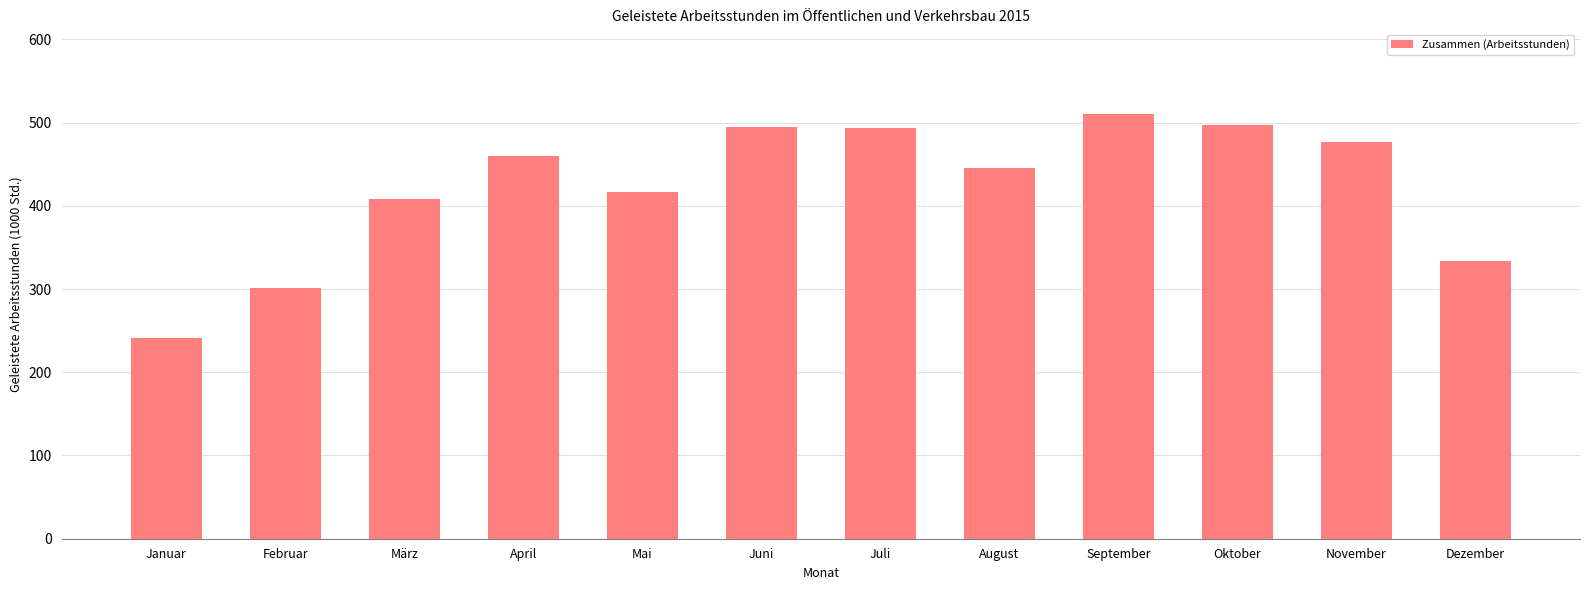

The chart shows a value of 269 at März. True or false?

False